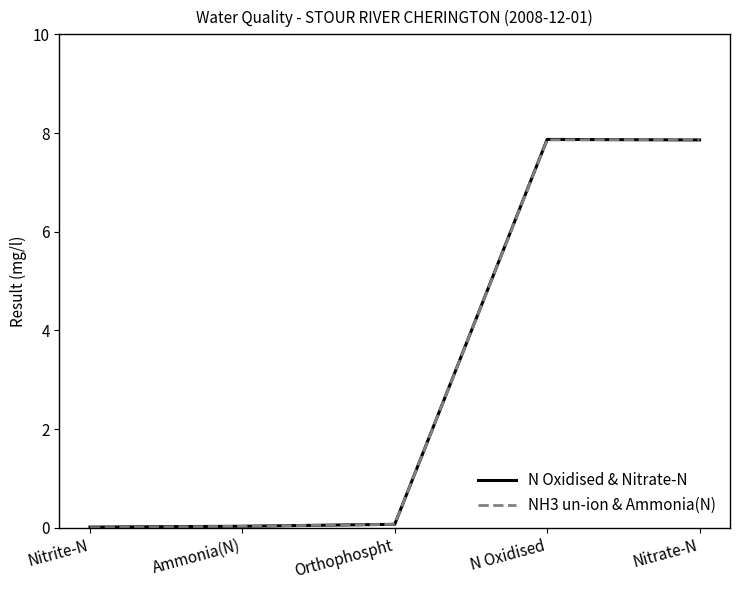

Is it true that N Oxidised & Nitrate-N equals 0.0 at Ammonia(N)?

True